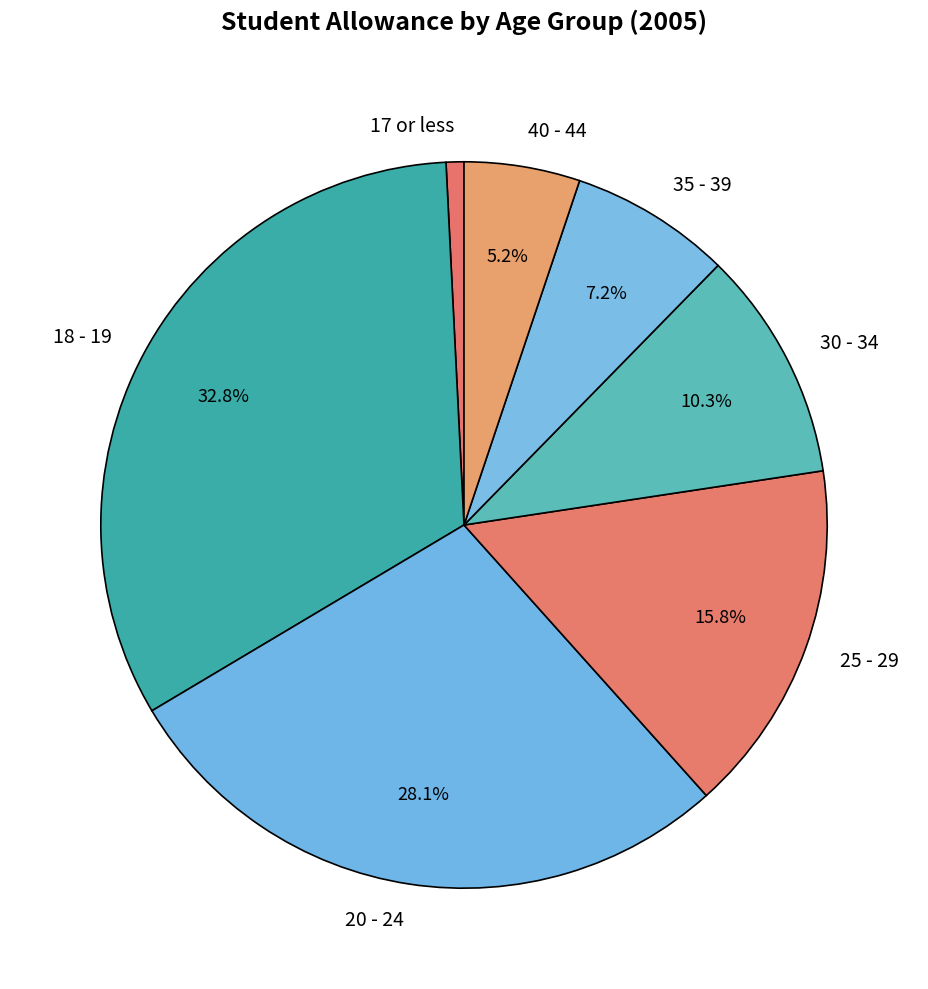

Between 18 - 19 and 20 - 24, which is larger?

18 - 19